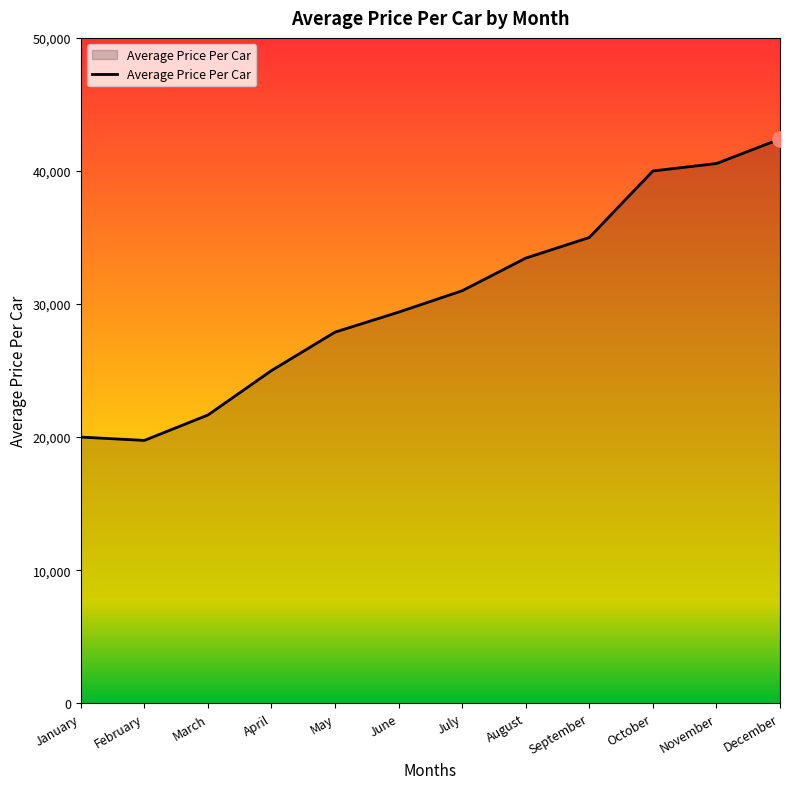

Which has a higher value, July or March?

July